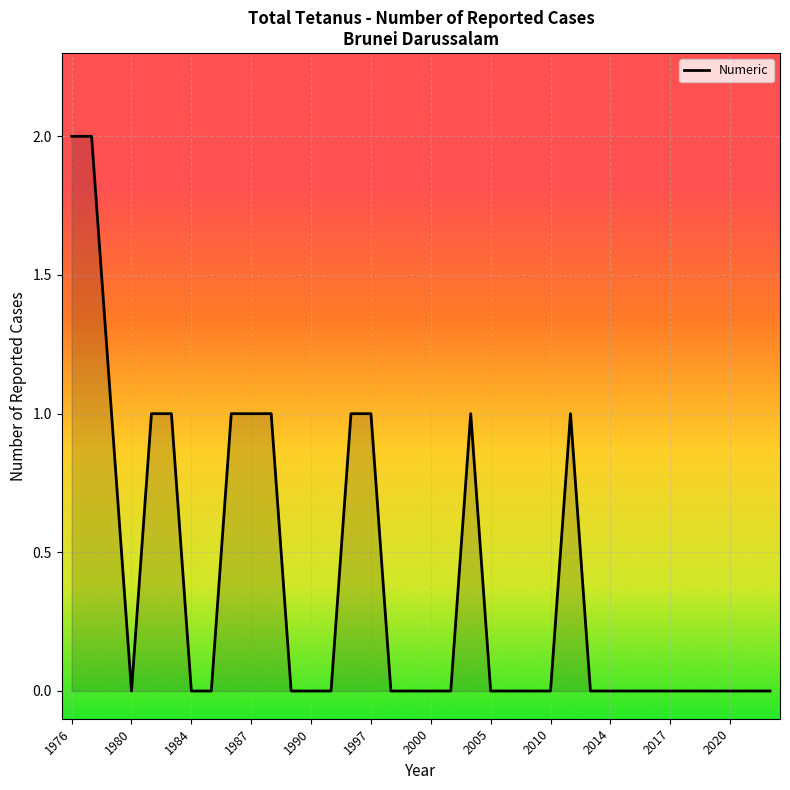

Is it true that the value at 2005 is 0?

True